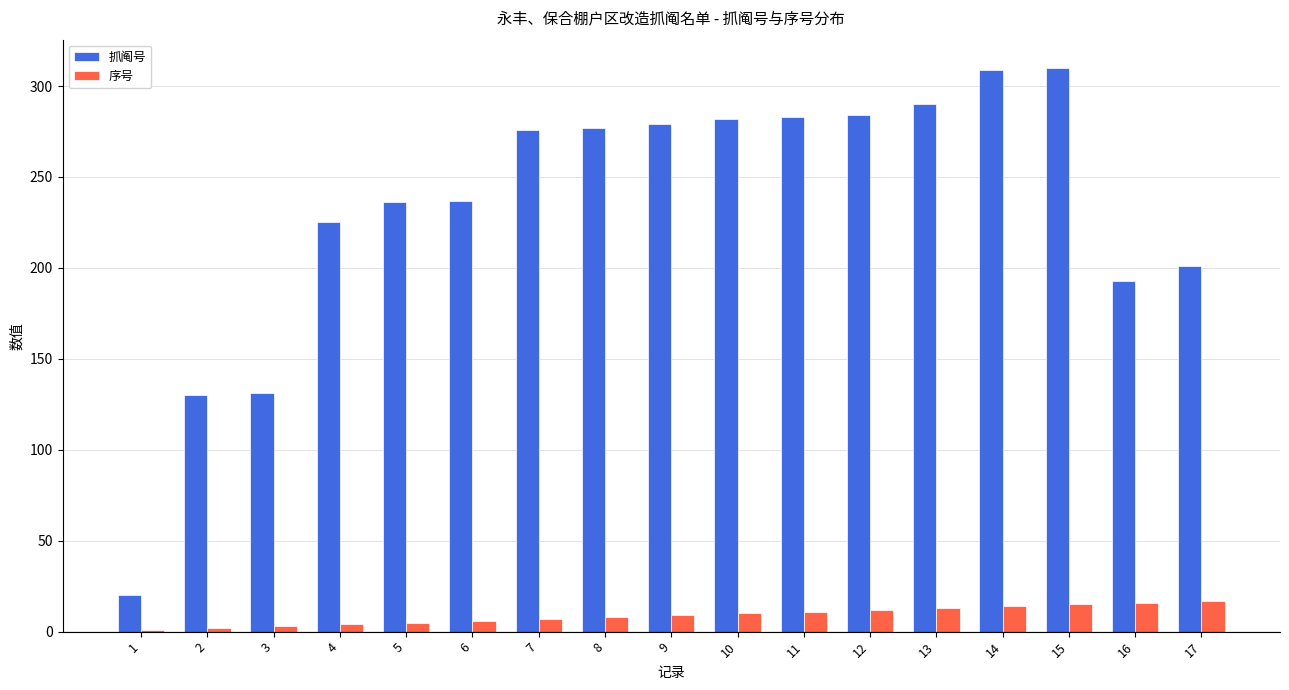

What is the average value of the 抓阄号 series?

233